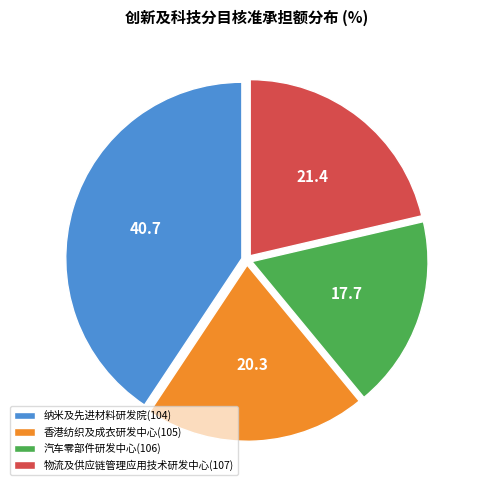

Rank the categories by value from lowest to highest.

汽车零部件研发中心(106), 香港纺织及成衣研发中心(105), 物流及供应链管理应用技术研发中心(107), 纳米及先进材料研发院(104)